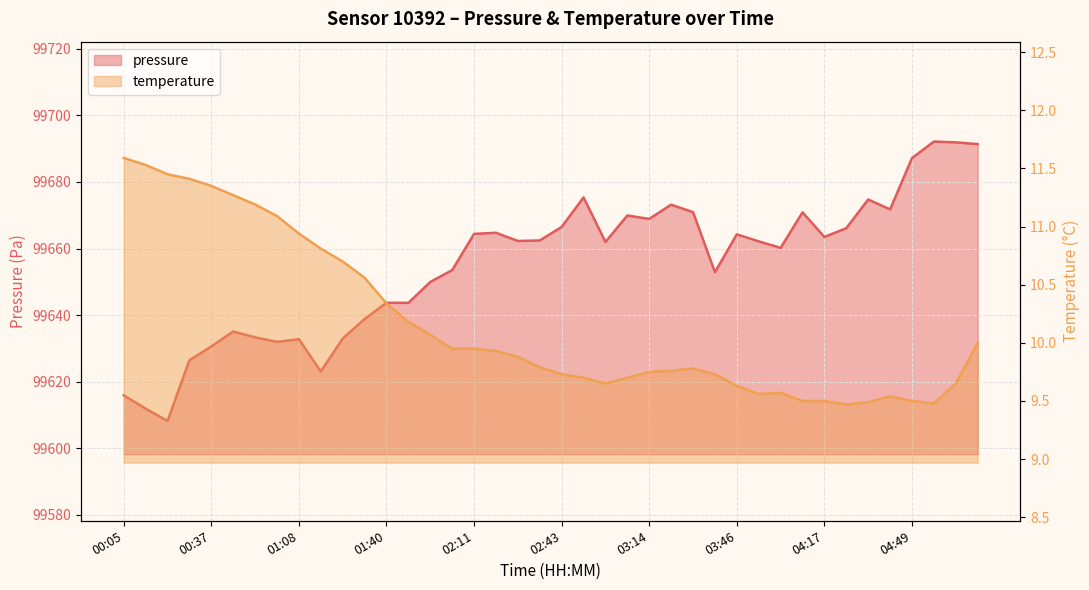

Reading right to left, transcribe all the data shown in this chart.

pressure: 05:12=99691.4	05:04=99691.9	04:57=99692.2	04:49=99687.2	04:41=99671.8	04:33=99674.8	04:25=99666.1	04:17=99663.5	04:09=99670.9	04:01=99660.2	03:54=99662.2	03:46=99664.3	03:38=99652.9	03:30=99670.9	03:22=99673.2	03:14=99668.9	03:06=99669.9	02:58=99662.0	02:51=99675.4	02:43=99666.5	02:35=99662.4	02:27=99662.3	02:19=99664.8	02:11=99664.4	02:03=99653.5	01:56=99650.0	01:48=99643.7	01:40=99643.7	01:32=99638.8	01:24=99633.0	01:16=99623.1	01:08=99632.8	01:00=99632.0	00:52=99633.3	00:44=99635.1	00:37=99630.6	00:29=99626.4	00:21=99608.2	00:13=99611.9	00:05=99615.9
temperature: 05:12=10.0	05:04=9.7	04:57=9.5	04:49=9.5	04:41=9.5	04:33=9.5	04:25=9.5	04:17=9.5	04:09=9.5	04:01=9.6	03:54=9.6	03:46=9.6	03:38=9.7	03:30=9.8	03:22=9.8	03:14=9.8	03:06=9.7	02:58=9.7	02:51=9.7	02:43=9.7	02:35=9.8	02:27=9.9	02:19=9.9	02:11=9.9	02:03=9.9	01:56=10.1	01:48=10.2	01:40=10.3	01:32=10.6	01:24=10.7	01:16=10.8	01:08=10.9	01:00=11.1	00:52=11.2	00:44=11.3	00:37=11.3	00:29=11.4	00:21=11.4	00:13=11.5	00:05=11.6